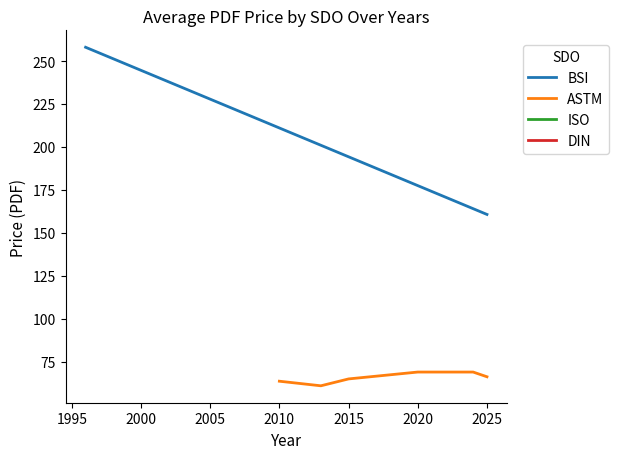

True or false: ISO and ASTM cross at least once.

True